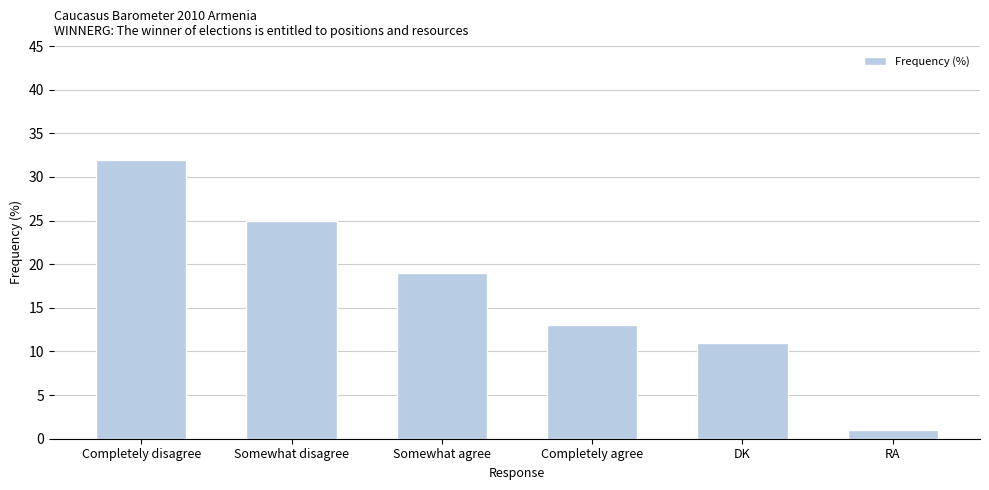

Does the chart contain stacked bars?

No